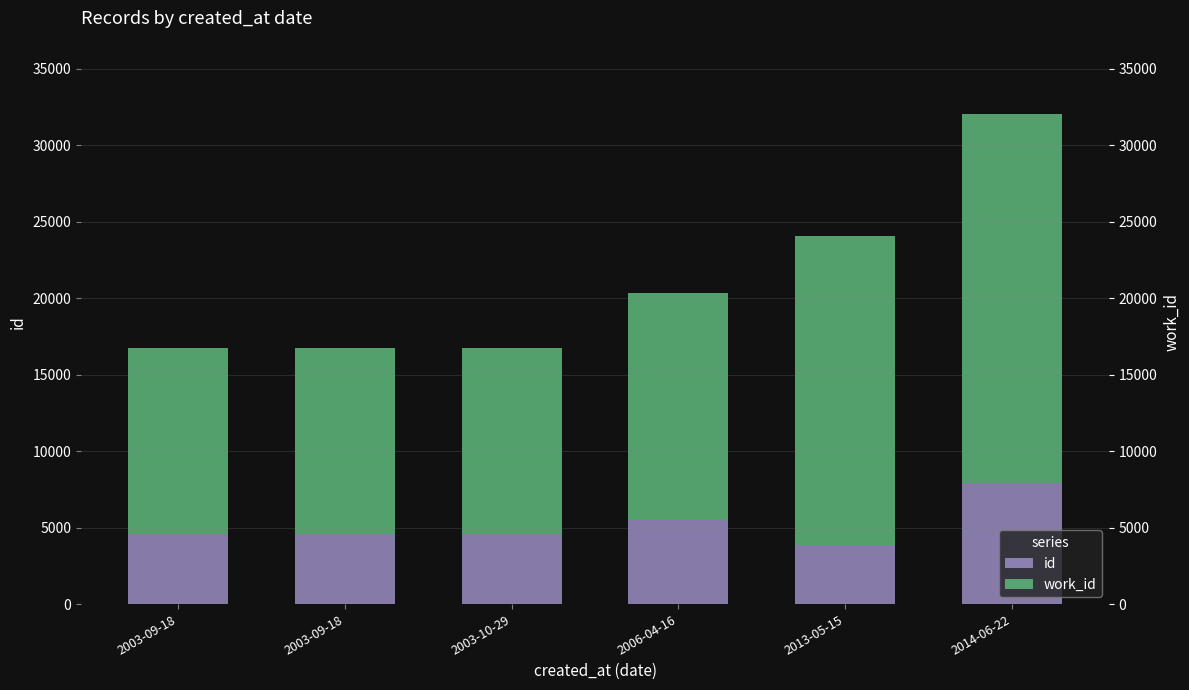

True or false: id has a value of 4610 at 2003-09-18.

True